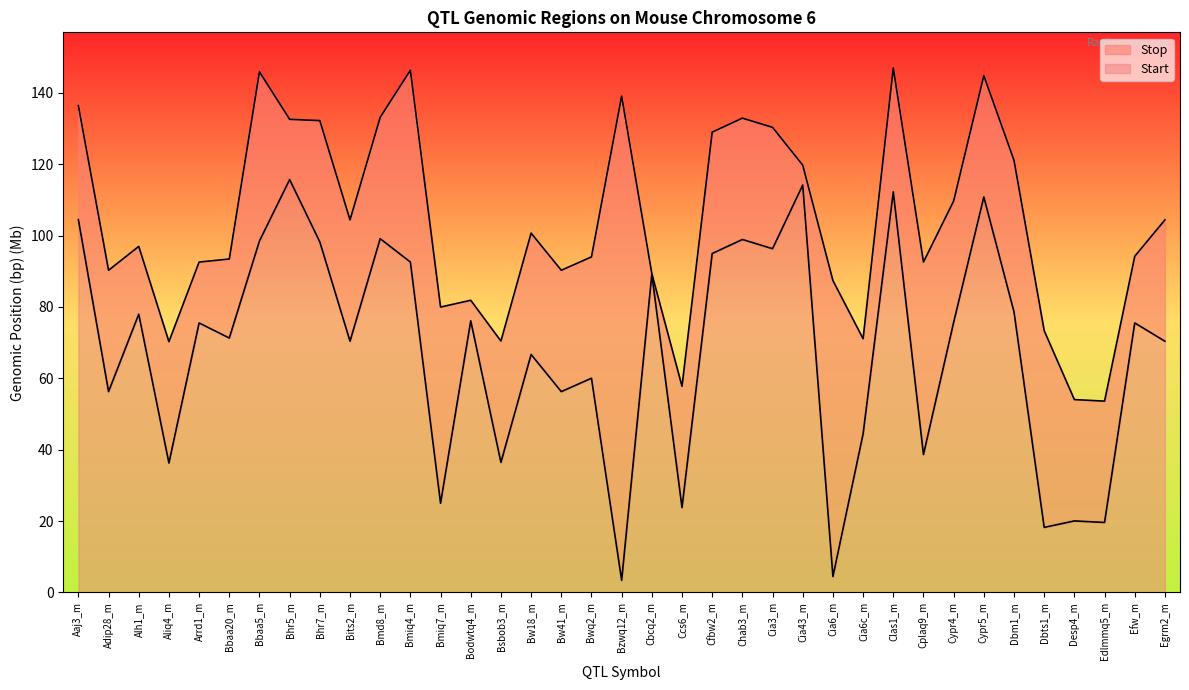

Is the value of Start at Bw18_m greater than the value of Stop at Cplaq9_m?

No